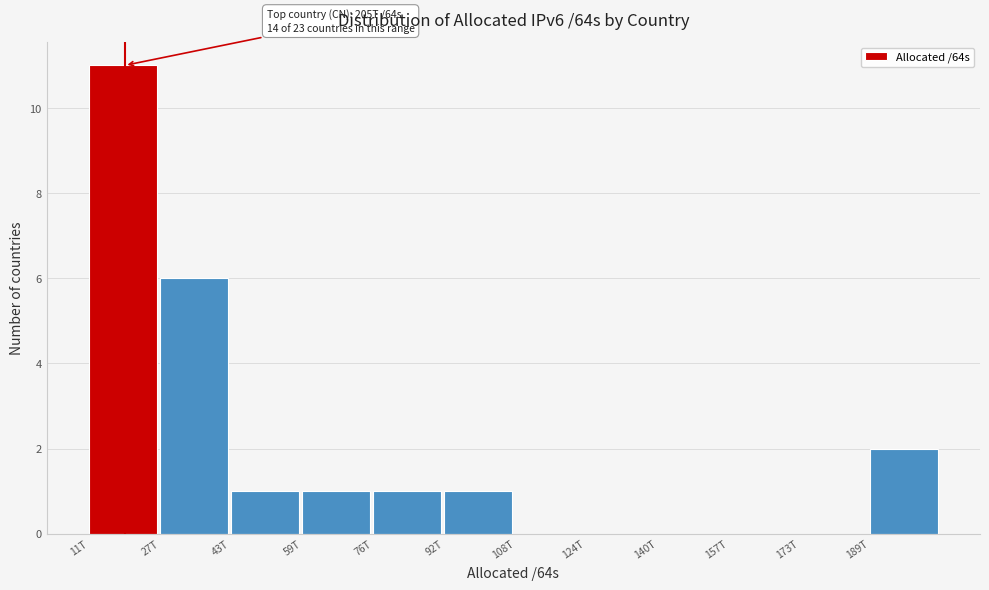

Reading left to right, what are all the values shown in this chart?

11T=11	27T=6	43T=1	59T=1	76T=1	92T=1	108T=0	124T=0	140T=0	157T=0	173T=0	189T=2